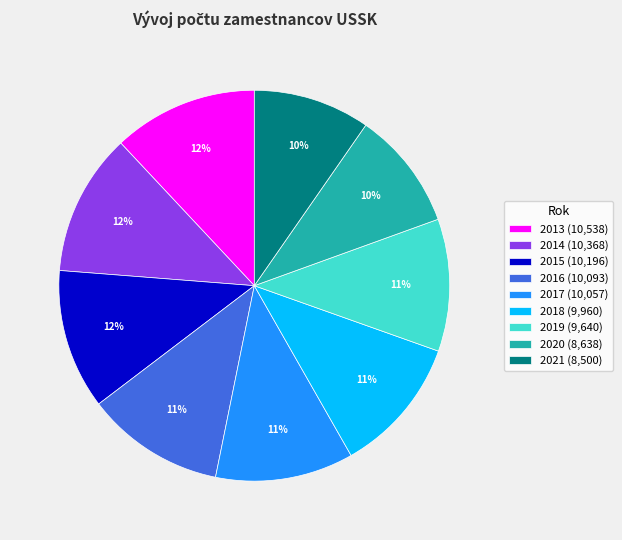

How many segments does this pie chart have?

9